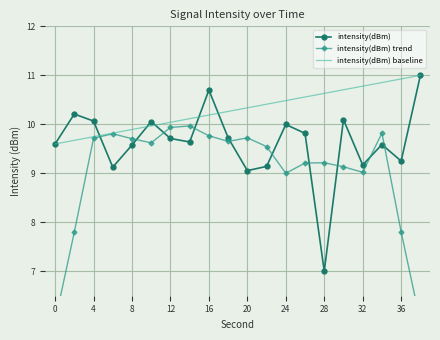

What is the highest value of the intensity(dBm) baseline series?

11.0